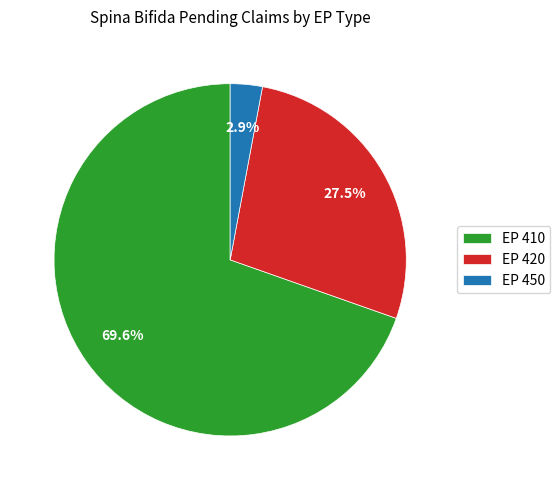

What is the majority slice?

EP 410